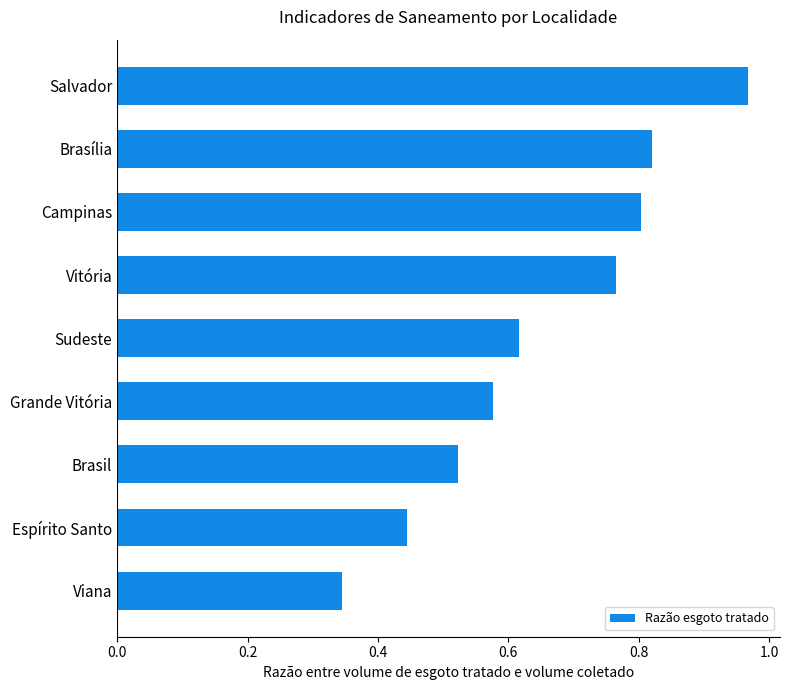

At which category does the chart reach its peak across all series?

Salvador